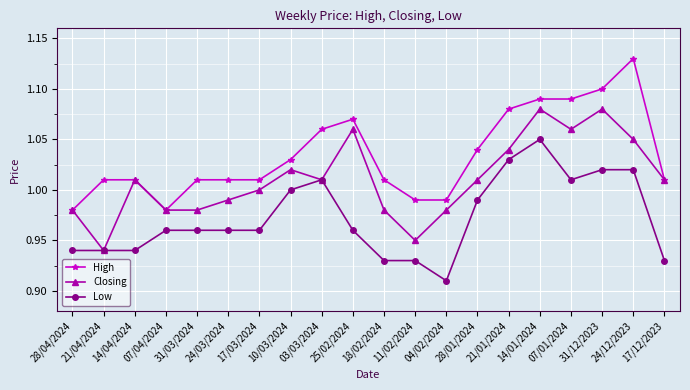

At which category is the sum across all series the highest?

14/01/2024